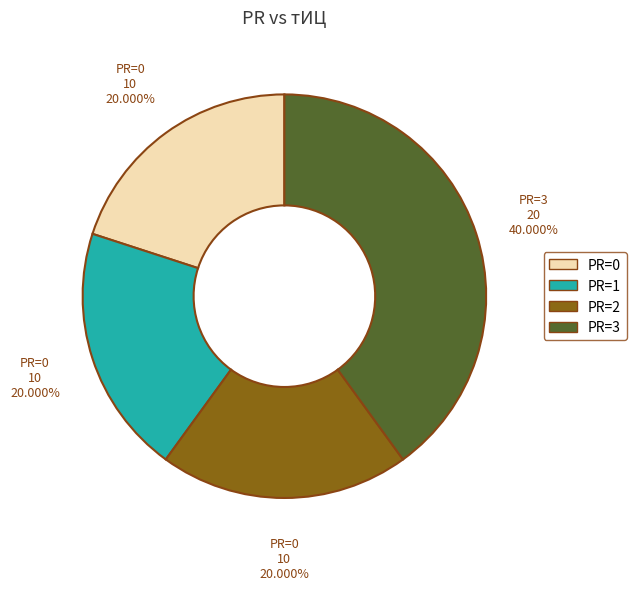

How many segments does this pie chart have?

4